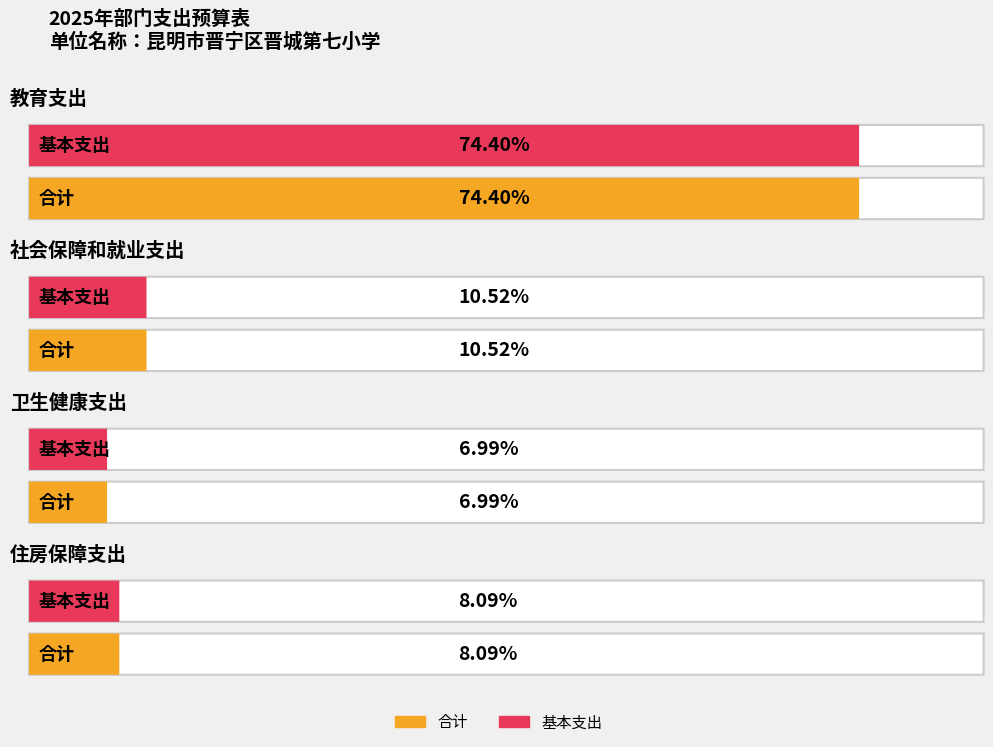

The 基本支出 series shows 1113317.3 at 住房保障支出. True or false?

False